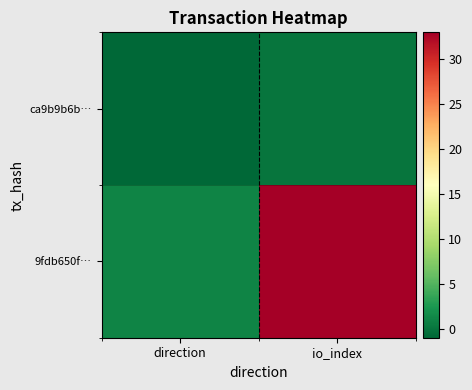

Reading right to left, list all the values displayed in this chart.

ca9b9b6b…: io_index=0	direction=-1
9fdb650f…: io_index=33	direction=1